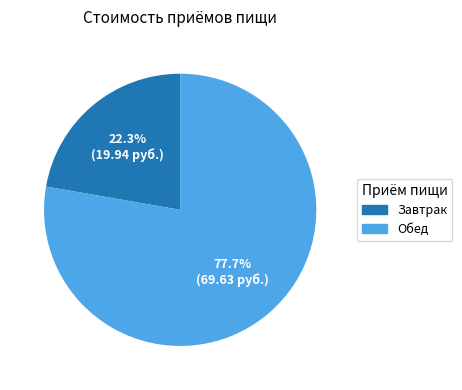

Does any single category account for the majority?

Yes